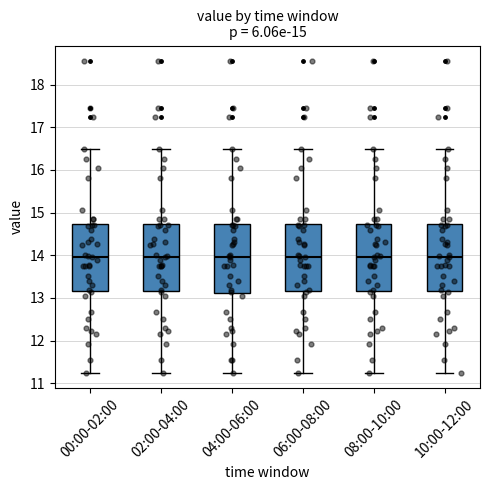

Where is the lower edge of the box for 04:00-06:00 on the y-axis? The values are not printed on the chart, so give them approximately, as read against the axis.

13.1